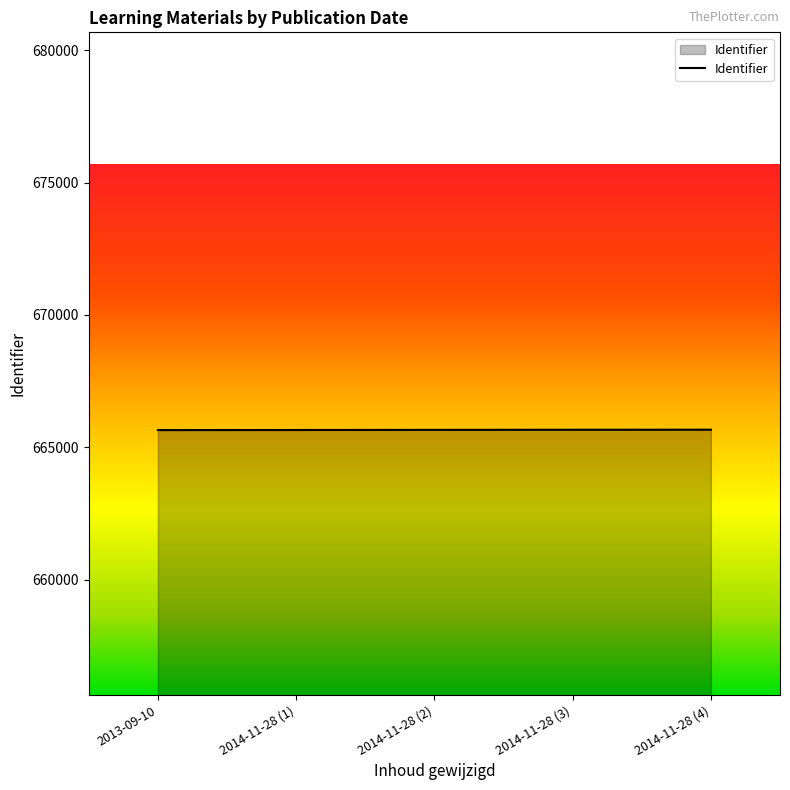

True or false: the data has more than 2 interior local peaks.

False